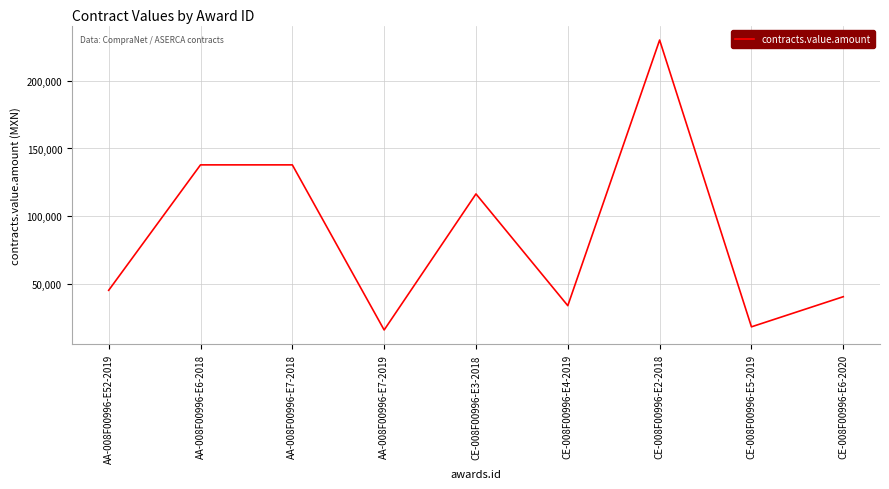

Which category has the highest value across all series?

CE-008F00996-E2-2018